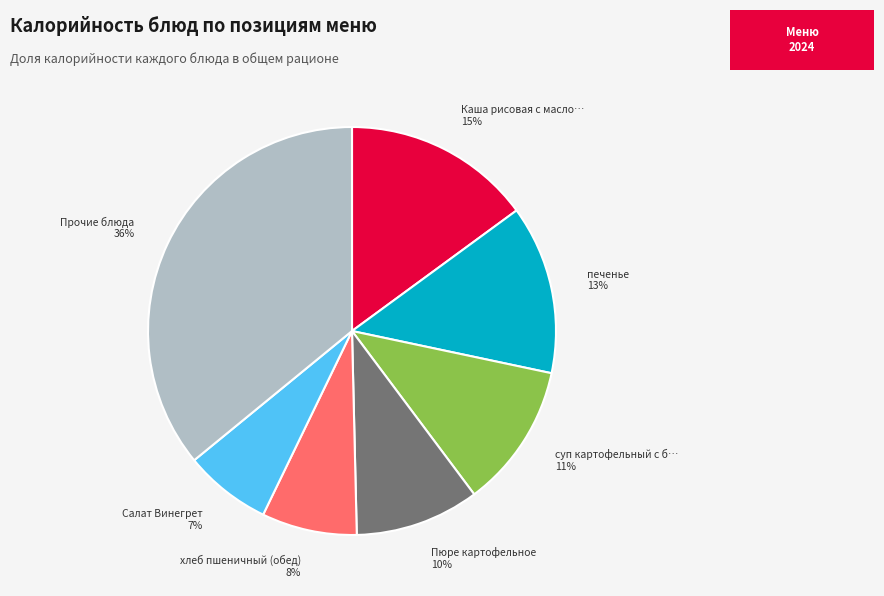

To the nearest percent, what is the difference between the largest and smallest slice percentages?

29%